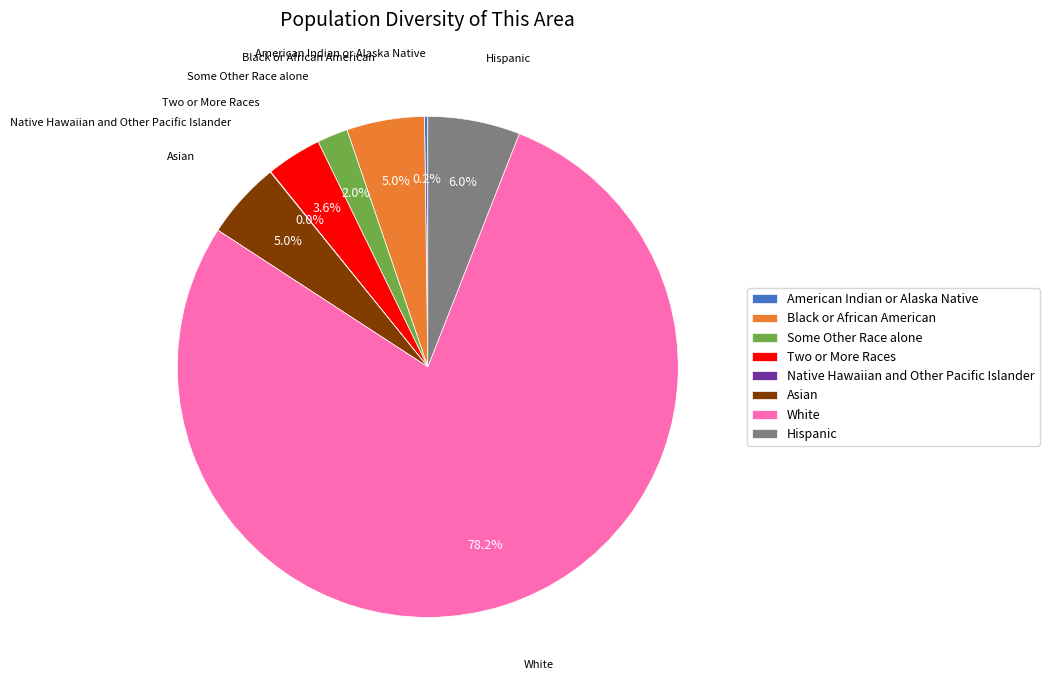

What is the largest slice in the pie chart?

White